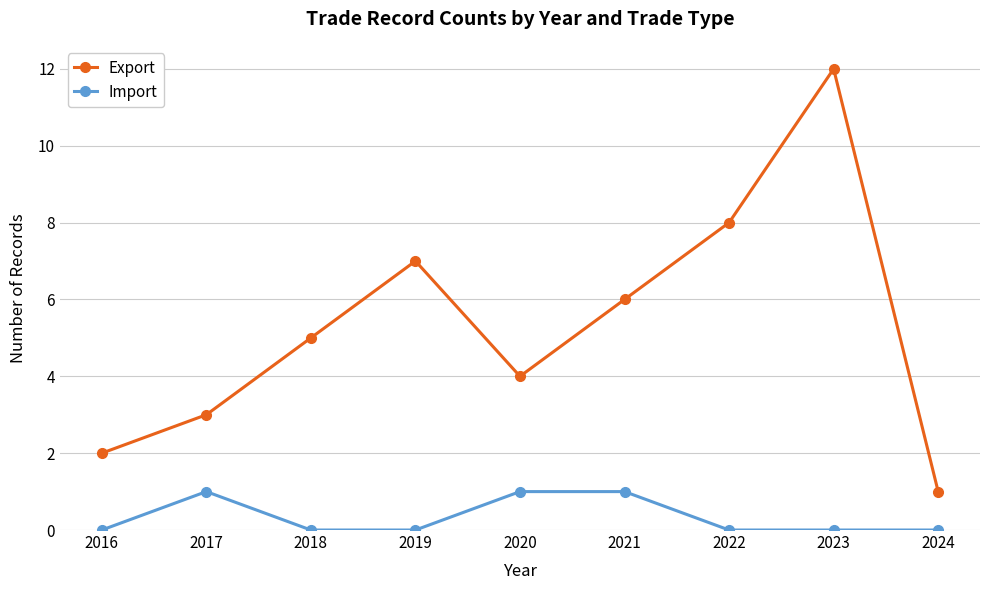

Does the chart have visible grid lines?

Yes